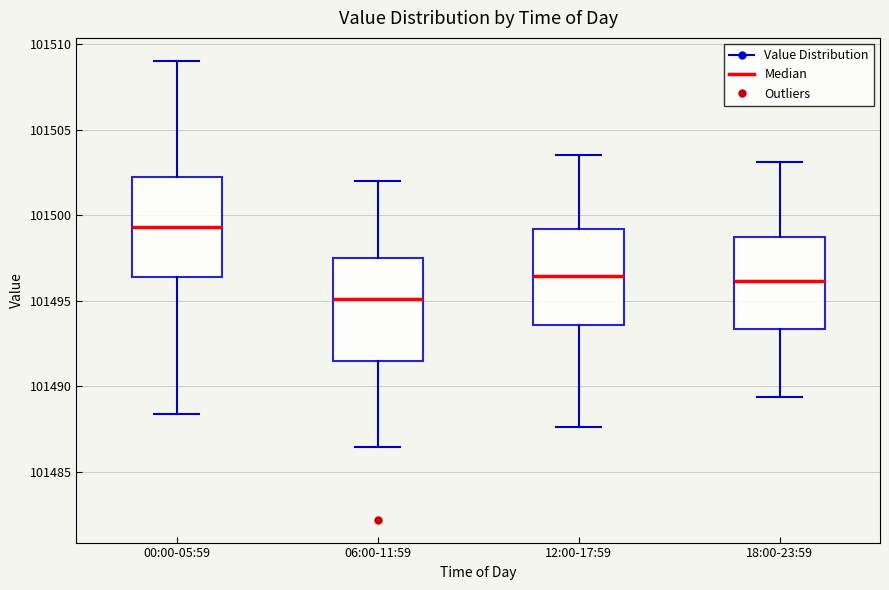

Which box's median line is the highest?

00:00-05:59